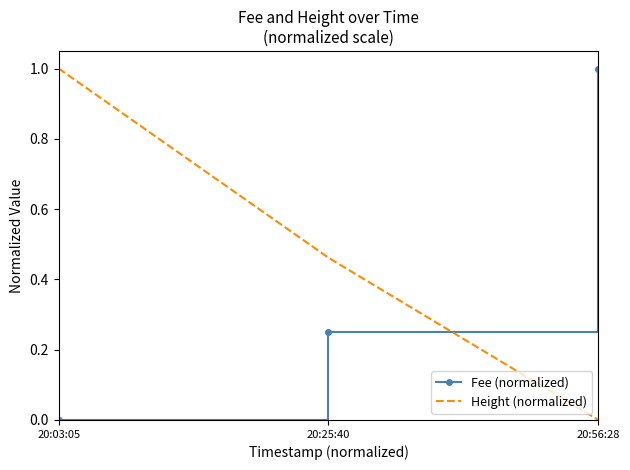

Which series has the largest total across all categories?

Height (normalized)